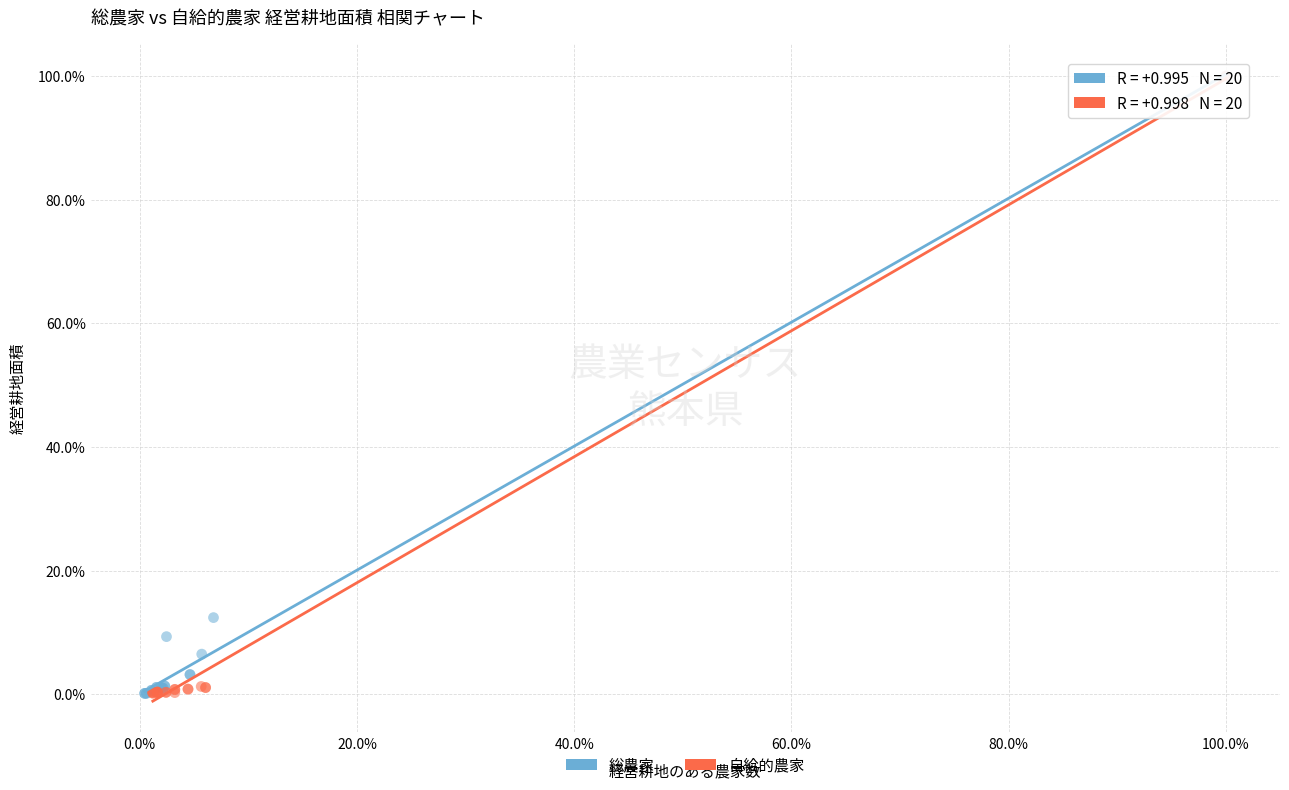

What are all the series names shown in the legend?

総農家, 自給的農家